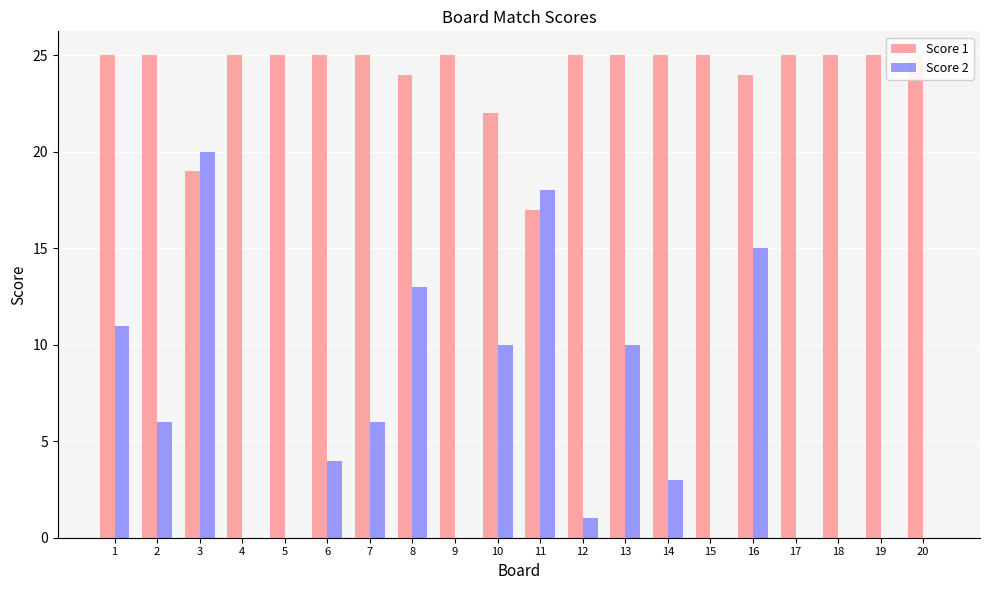

List the labels in order of Score 1 value, largest first.

1, 2, 4, 5, 6, 7, 9, 12, 13, 14, 15, 17, 18, 19, 20, 8, 16, 10, 3, 11